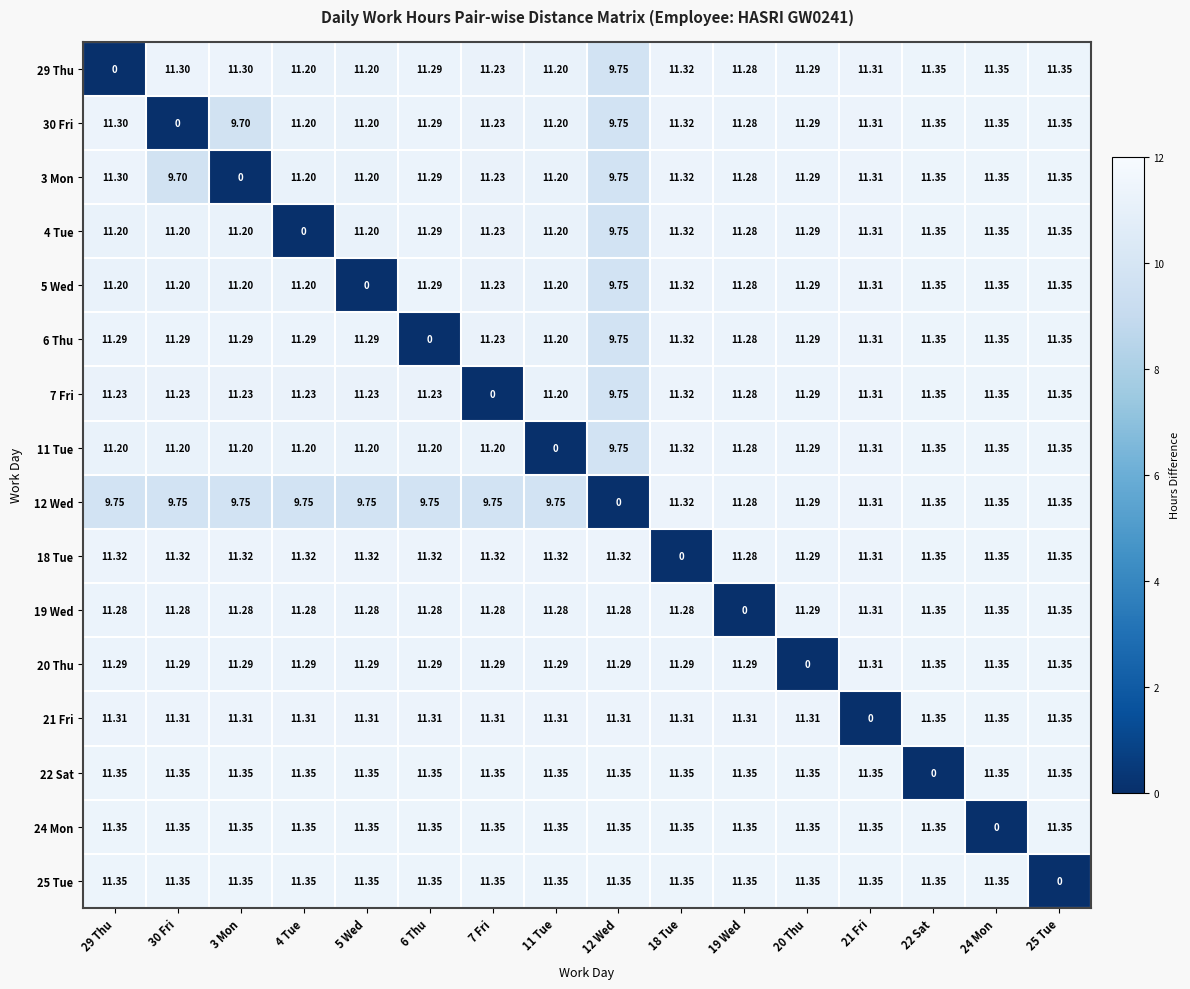

Is the value of 12 Wed at 30 Fri greater than the value of 11 Tue at 19 Wed?

No